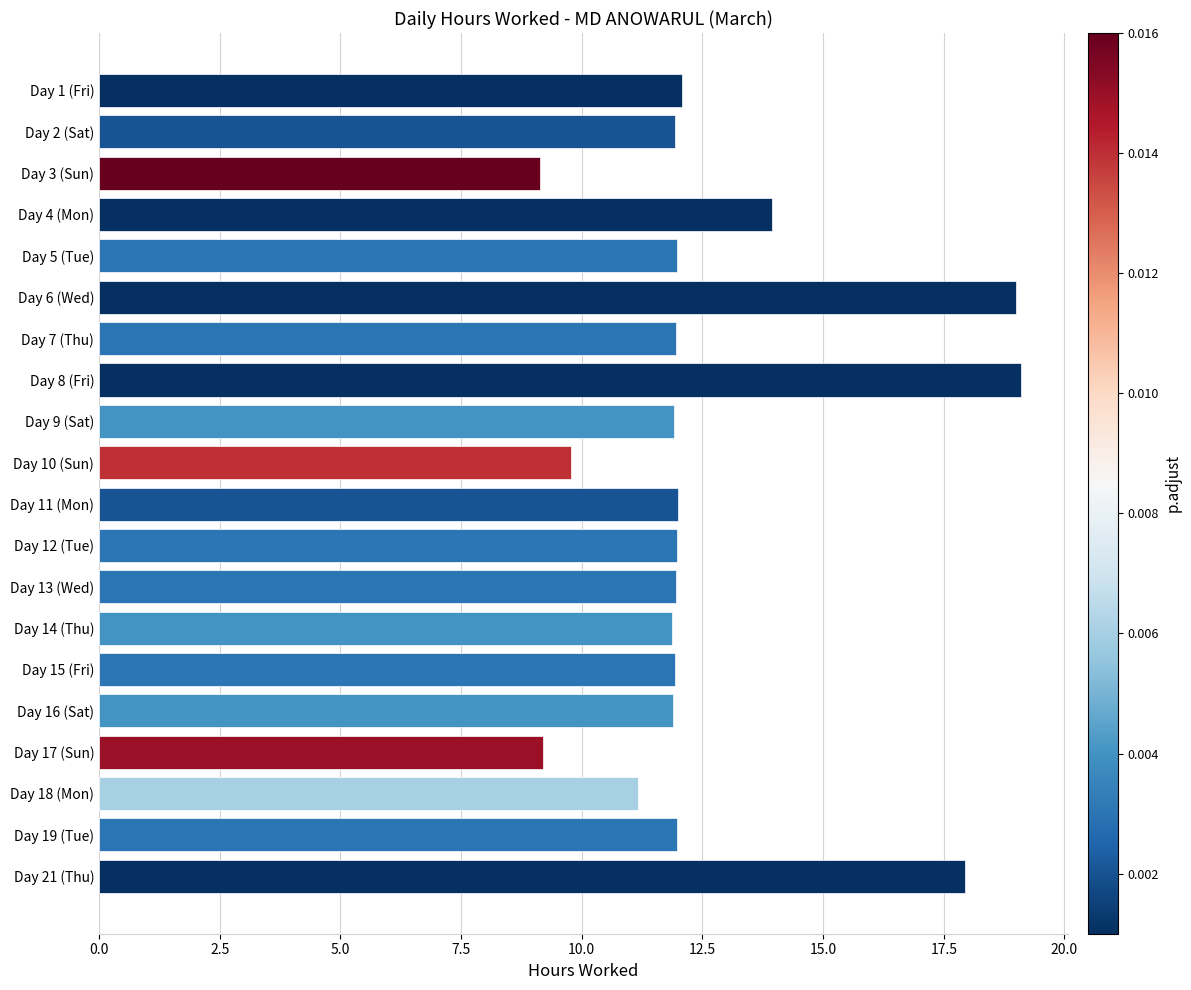

At which label is the value closest to 14?

Day 4 (Mon)